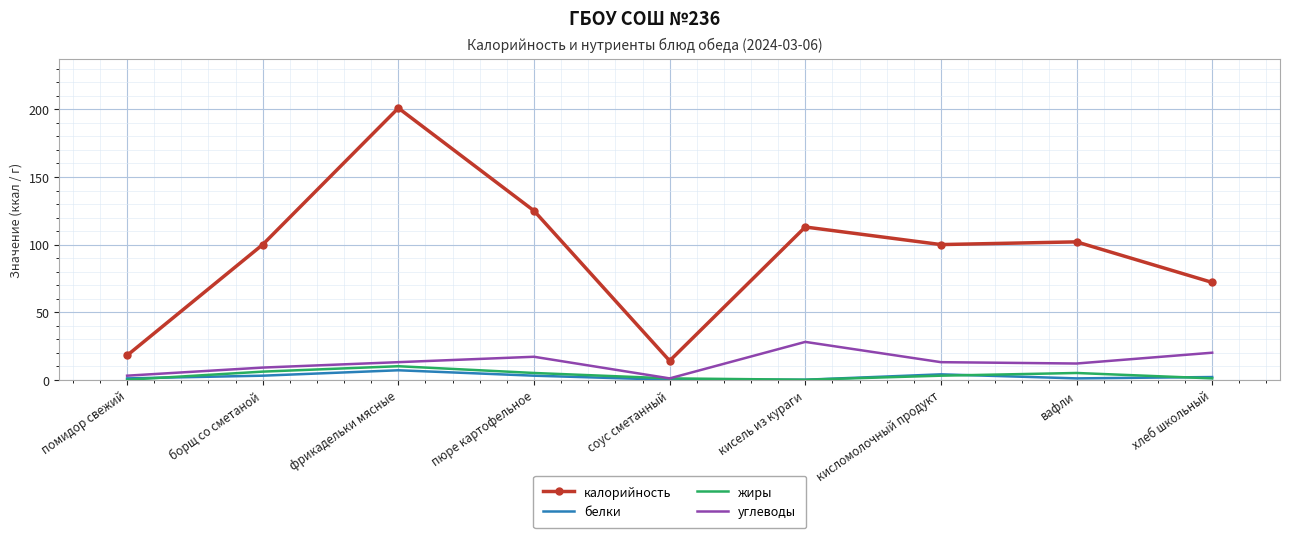

What is the average value of the калорийность series?

94